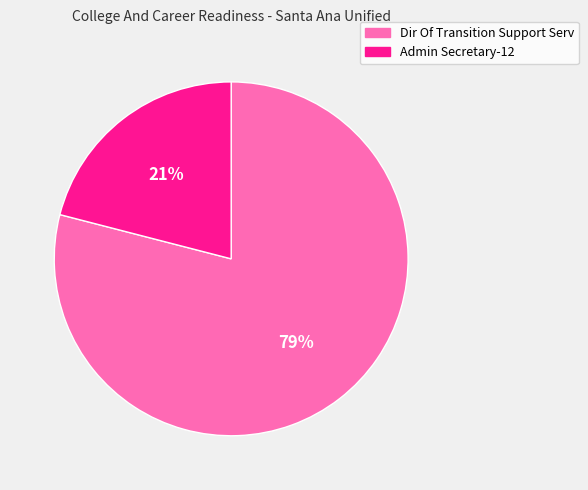

Is there a majority slice in this chart?

Yes